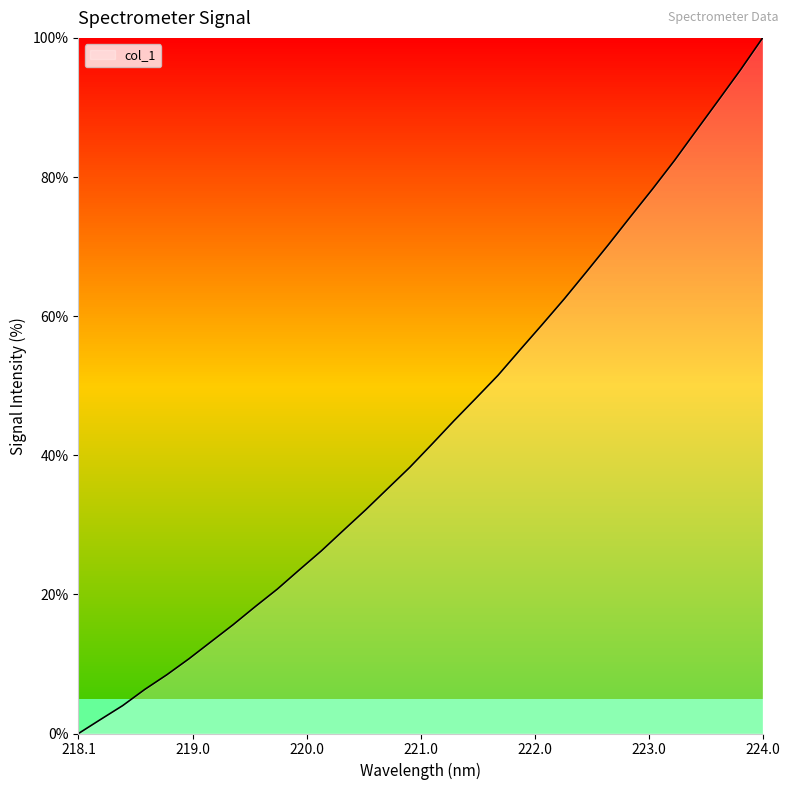

What is the difference between the maximum and minimum values?

100.0